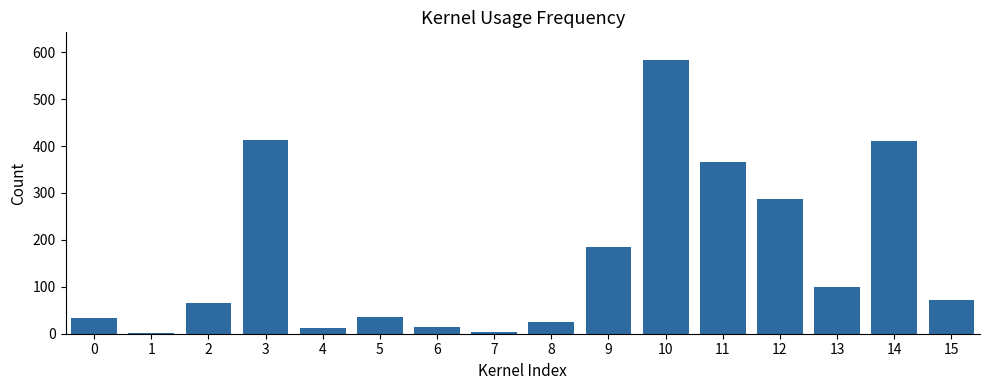

What is the maximum value shown in the chart?

584